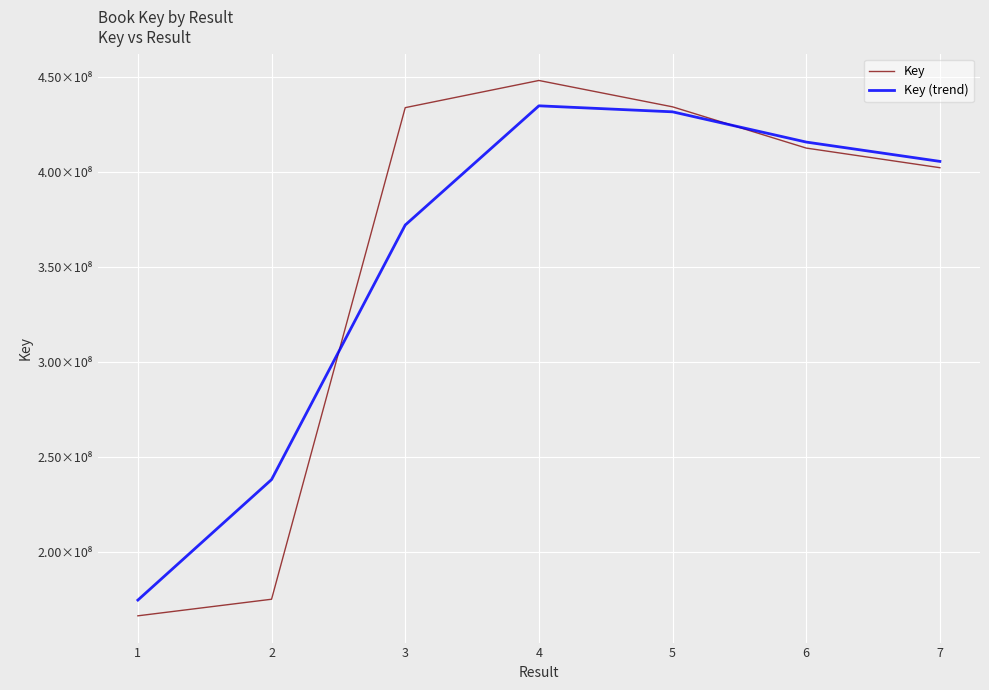

Reading right to left, list all the values displayed in this chart.

Key: 7=402416766.0	6=412742329.0	5=434439480.0	4=448308037.0	3=434016879.0	2=175366551.0	1=166642040.0
Key (trend): 7=405736406.8	6=415900980.5	5=431812942.6	4=434975014.1	3=372250834.1	2=238330554.9	1=174925349.0